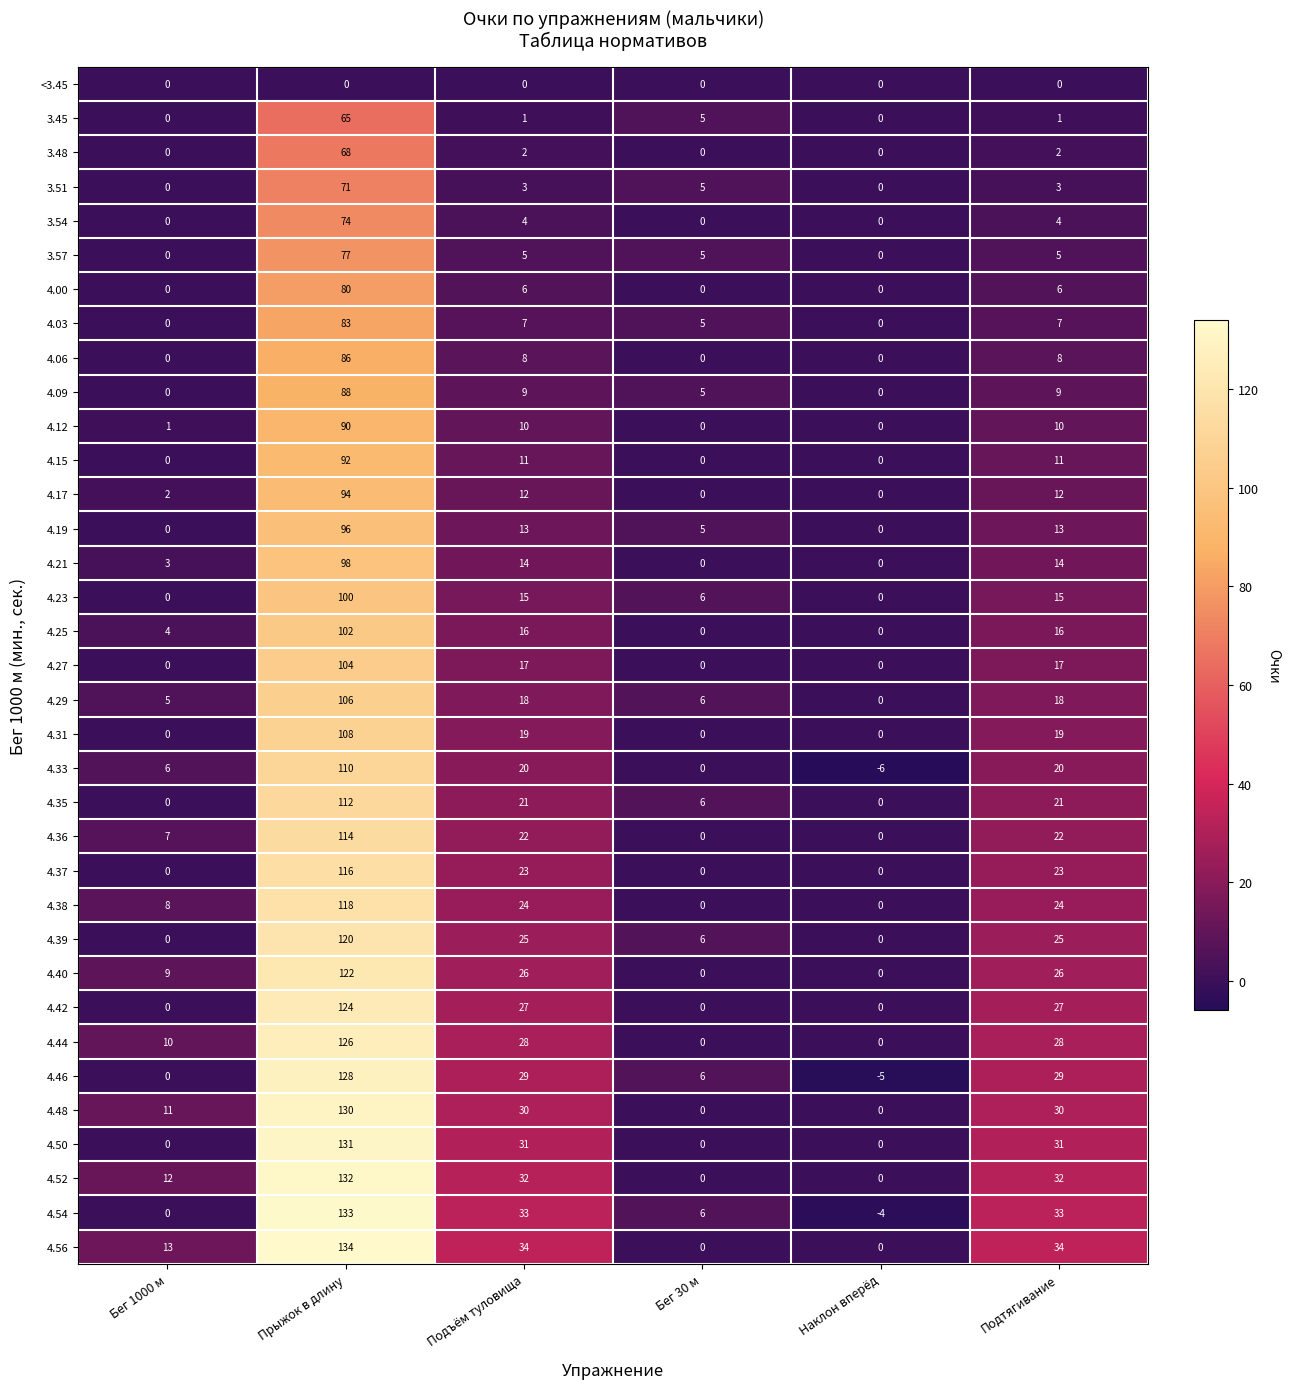

How many 4.15 values are between 0 and 11?

5